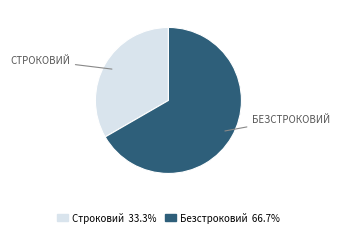

Does Безстроковий account for over 50% of the chart?

Yes